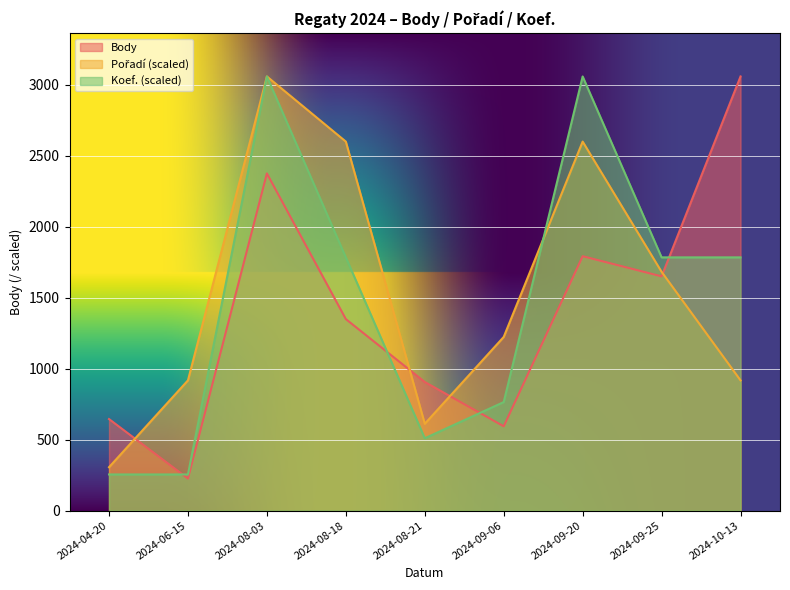

Where is the first local minimum for Koef.?

2024-08-21